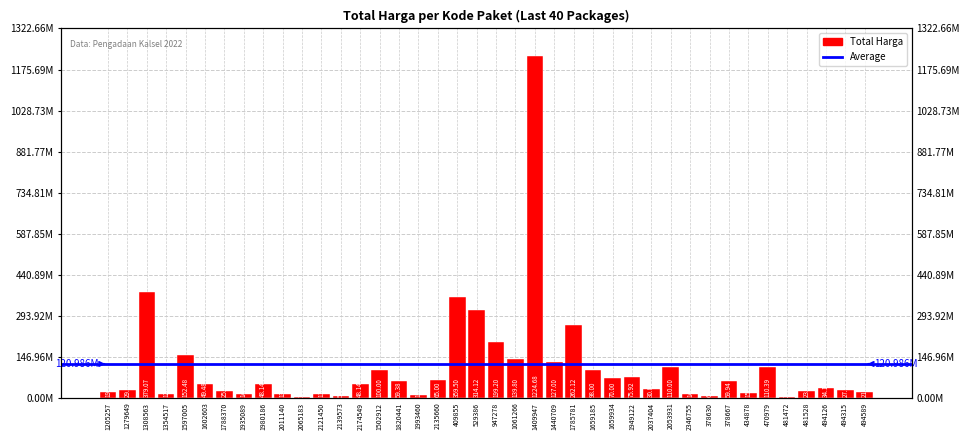

At which label is the value closest to 613538875?

1308563